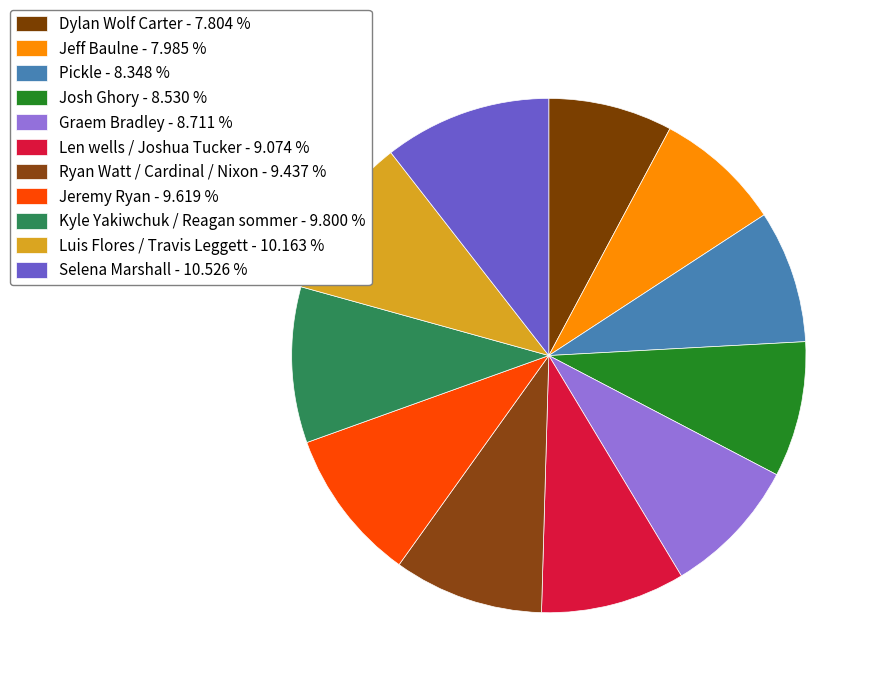

The Jeremy Ryan slice represents 10% of the pie. True or false?

True